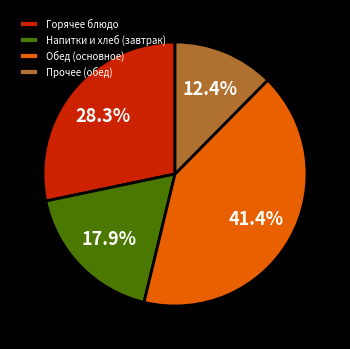

What is the ratio of the value at Обед (основное) to the value at Горячее блюдо?

1.5